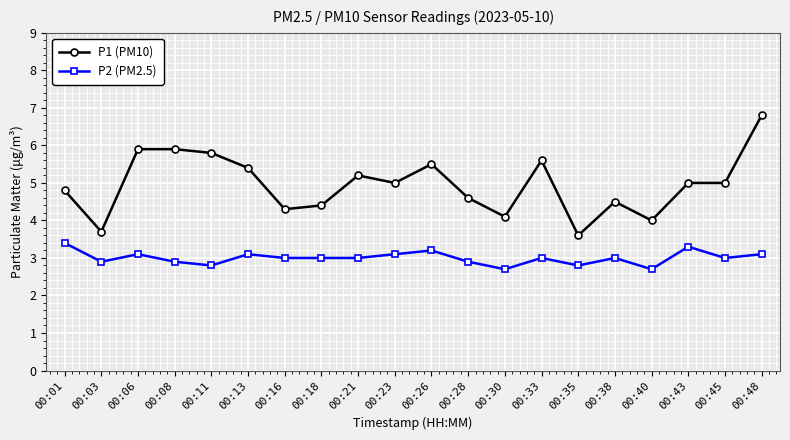

The value of P2 (PM2.5) at 00:33 is 4.8. True or false?

False